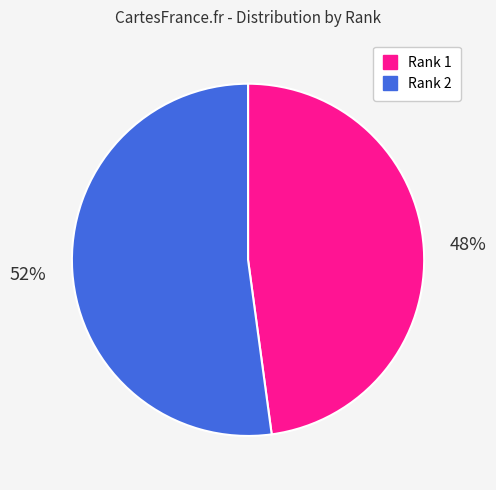

Is there any slice that represents more than half of the pie?

Yes